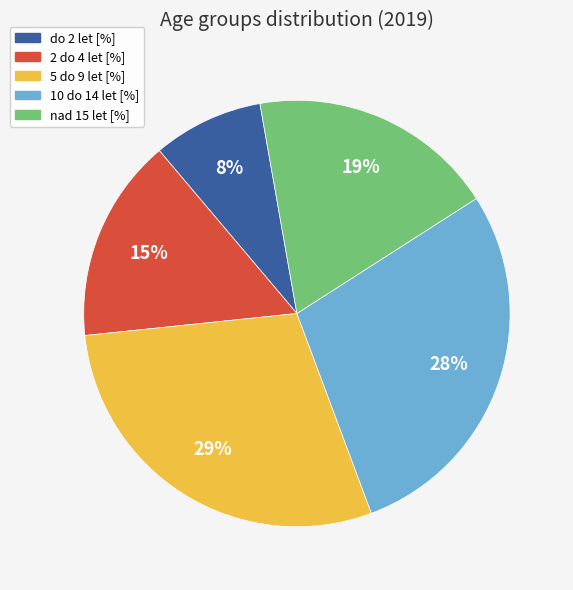

To the nearest percent, what is the average slice percentage?

20%